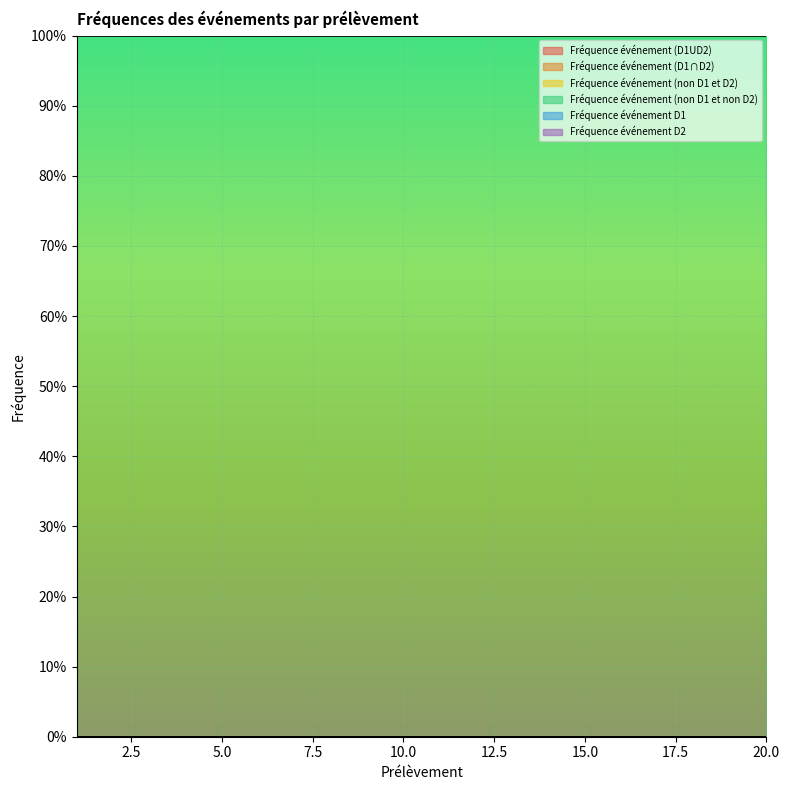

True or false: Fréquence événement (non D1 et D2) and Fréquence événement D2 intersect in this chart.

False